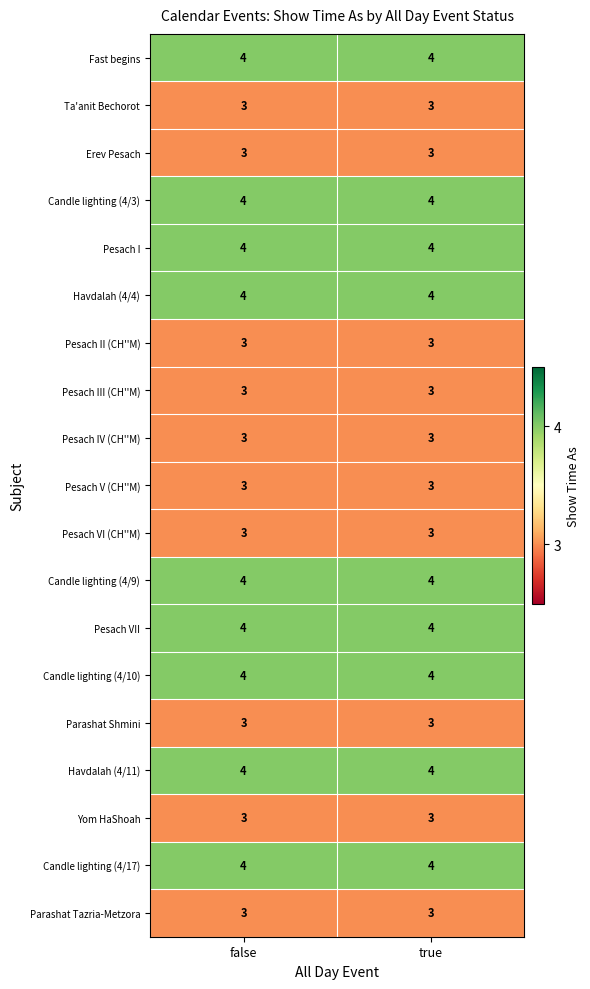

What is the smallest value displayed?

3